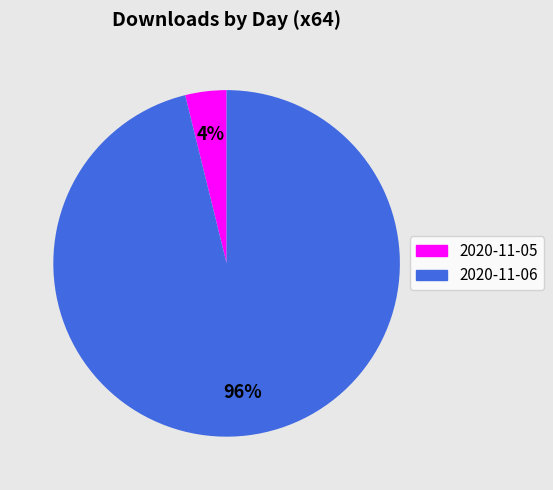

To the nearest percent, what portion does 2020-11-06 represent?

96%